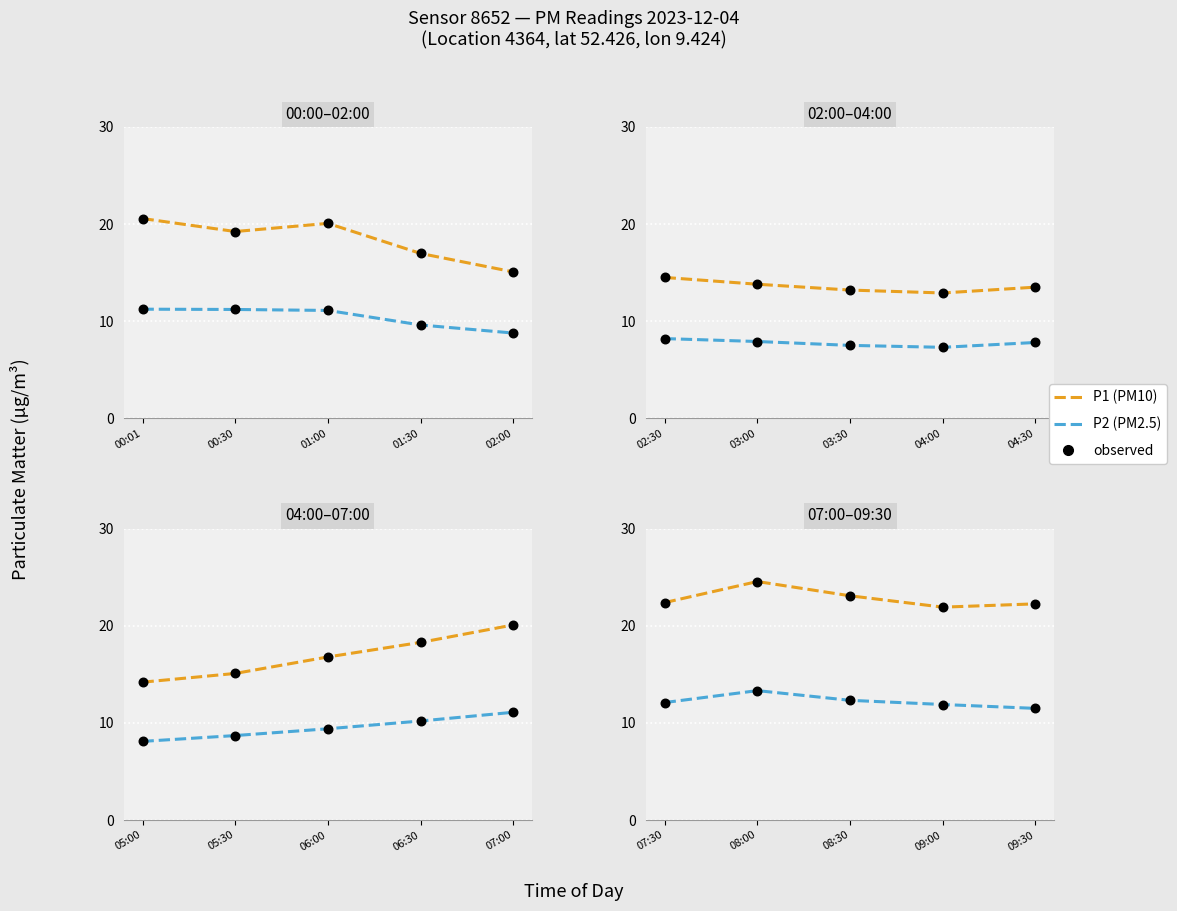

Which series has the widest spread of Y values?

P1 (PM10)